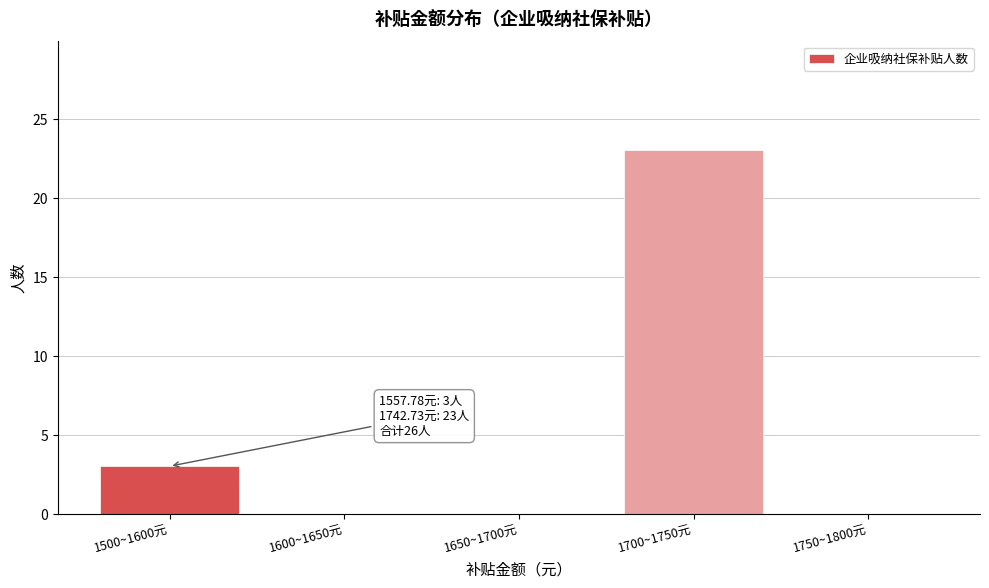

Reading left to right, extract all data points from this chart.

1500~1600元=3	1600~1650元=0	1650~1700元=0	1700~1750元=23	1750~1800元=0